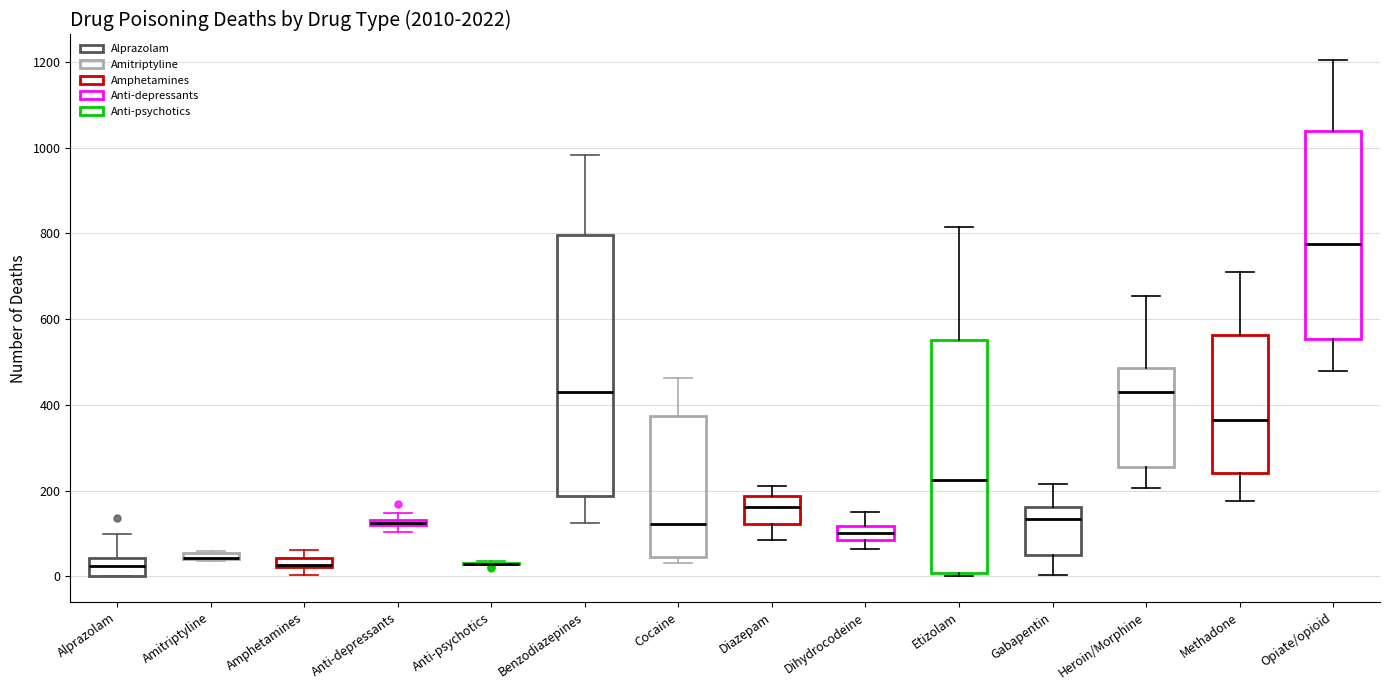

Where does the lower whisker of the box for Gabapentin end on the y-axis? The values are not printed on the chart, so give them approximately, as read against the axis.

0